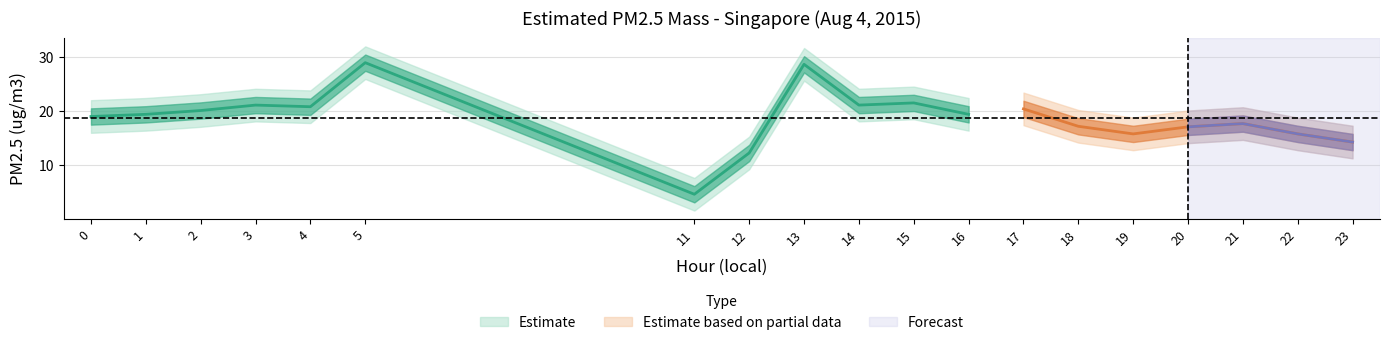

Which category has the lowest value in the lower_bound series?

11